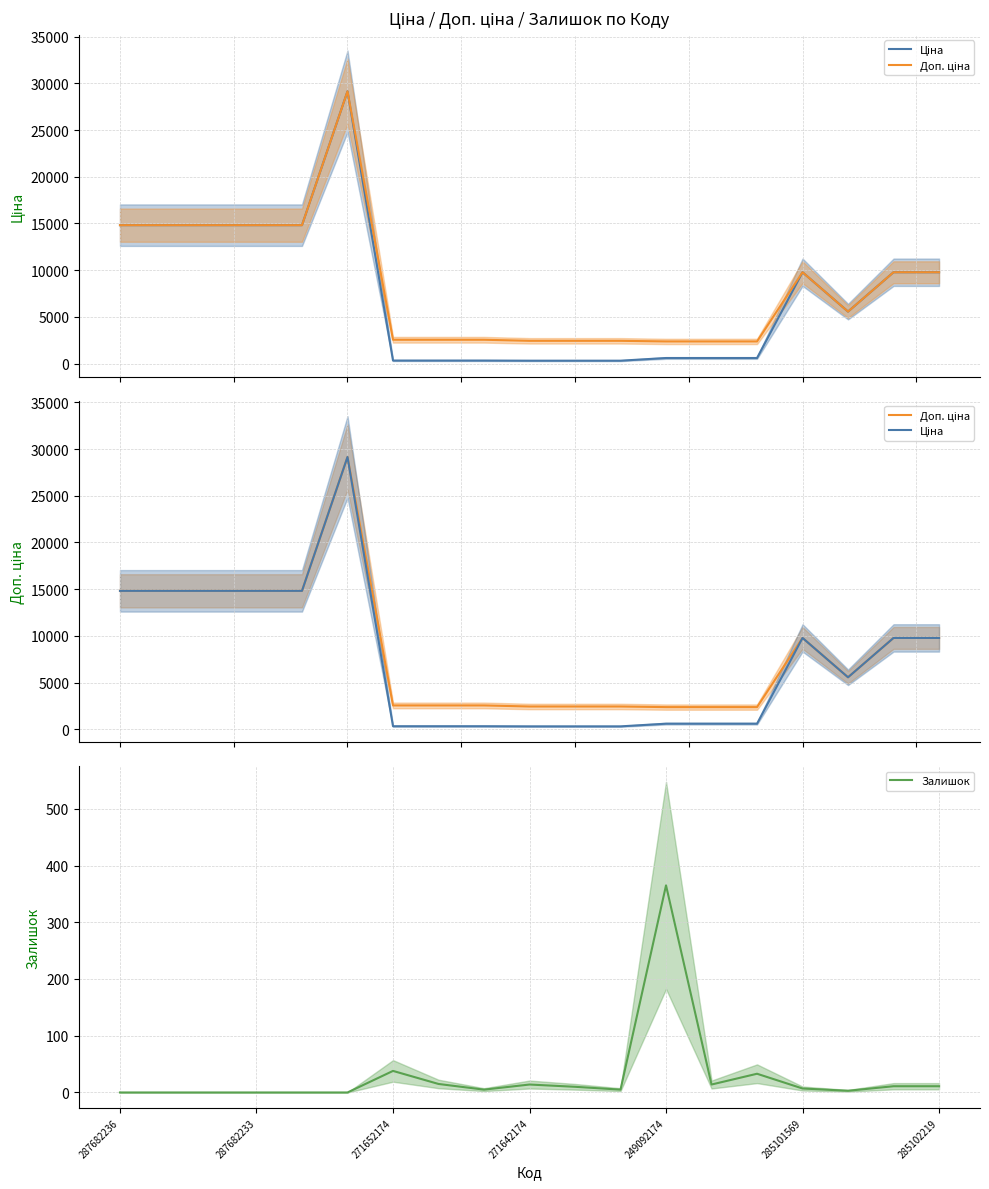

The value of Залишок at 287682236 is 0. True or false?

True